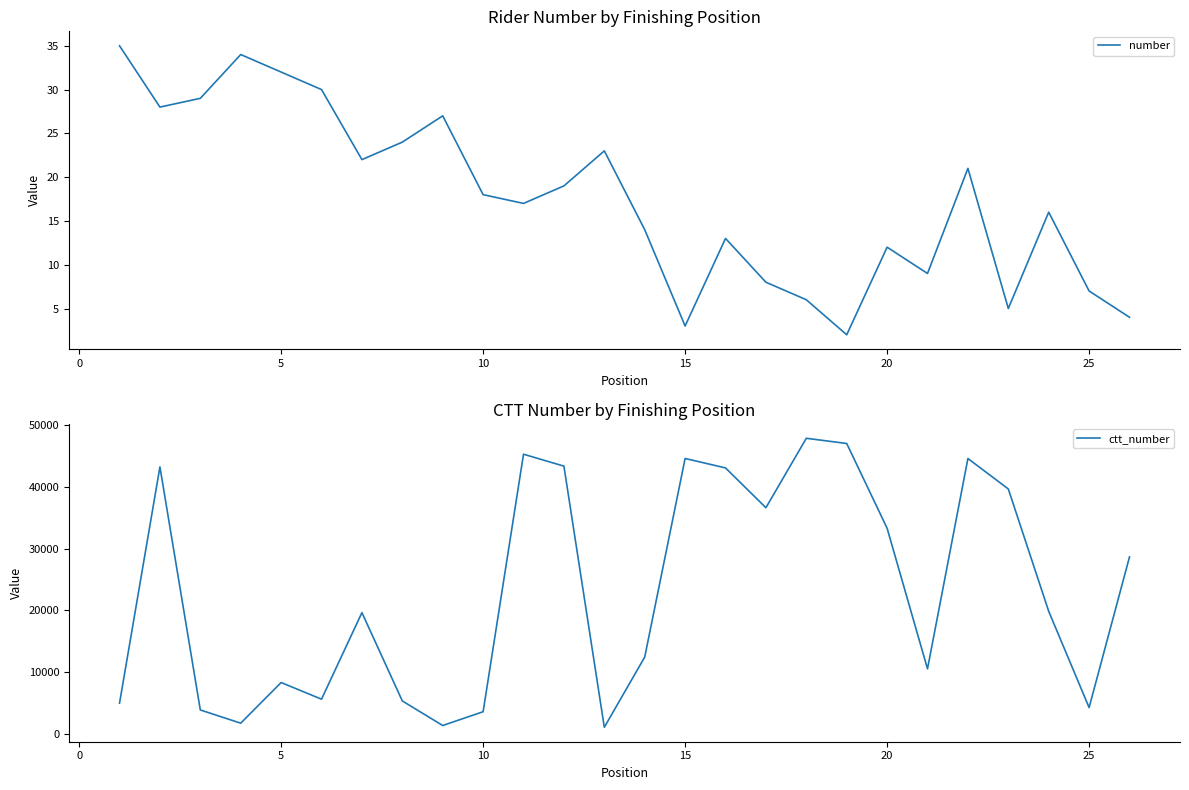

What is the highest value of the ctt_number series?

47837